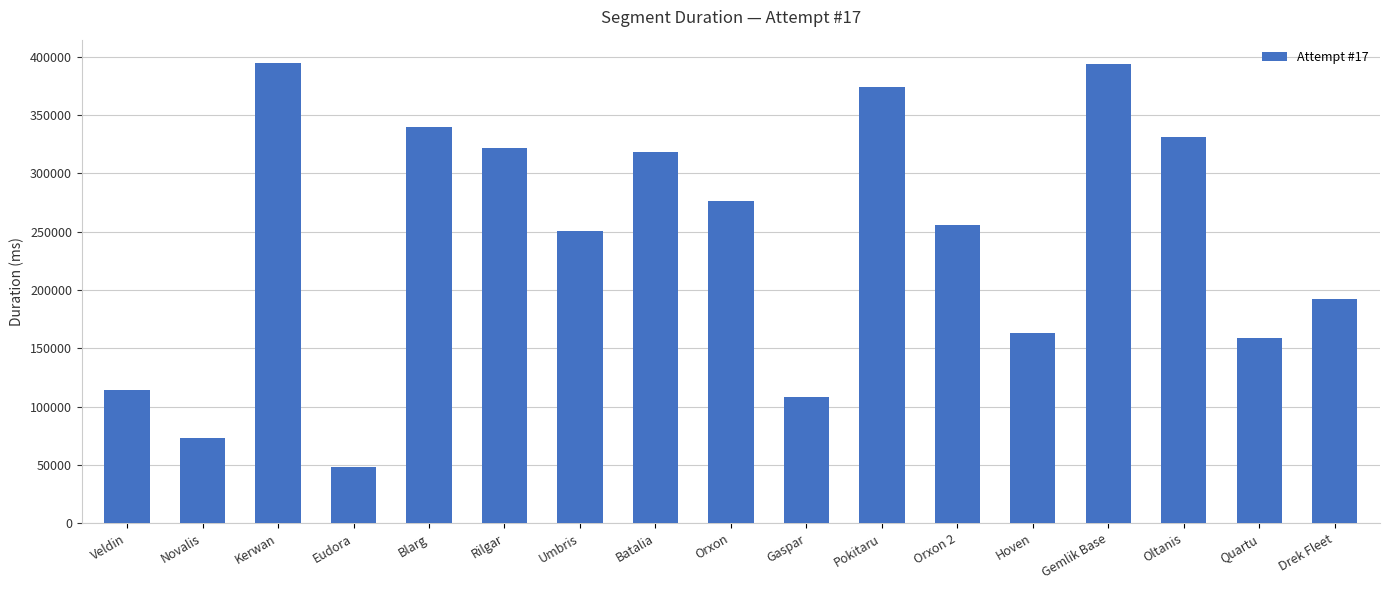

Between Gemlik Base and Oltanis, which is larger?

Gemlik Base